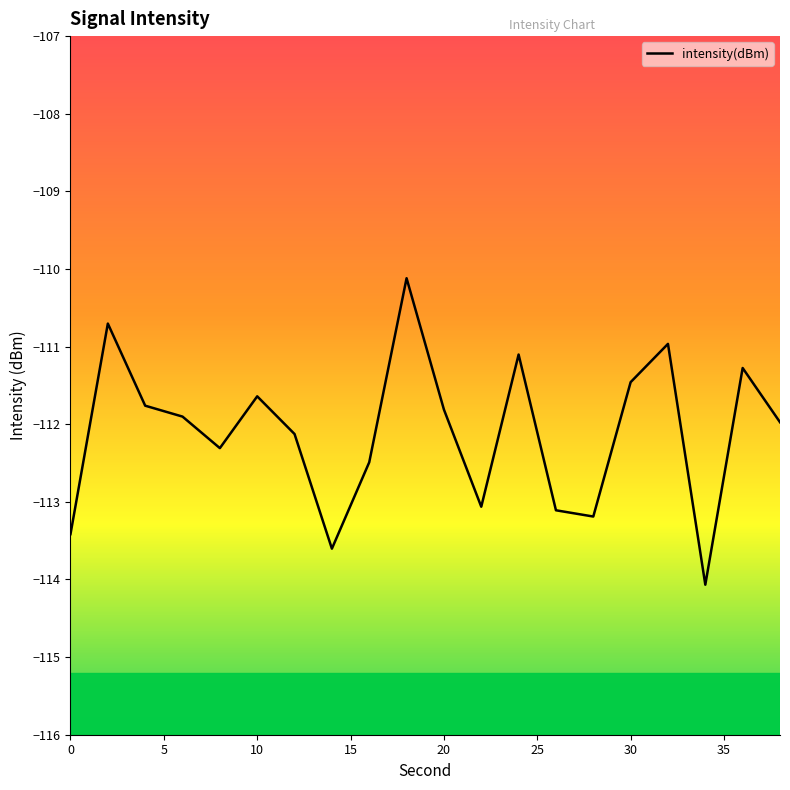

What is the maximum value shown in the chart?

-110.1